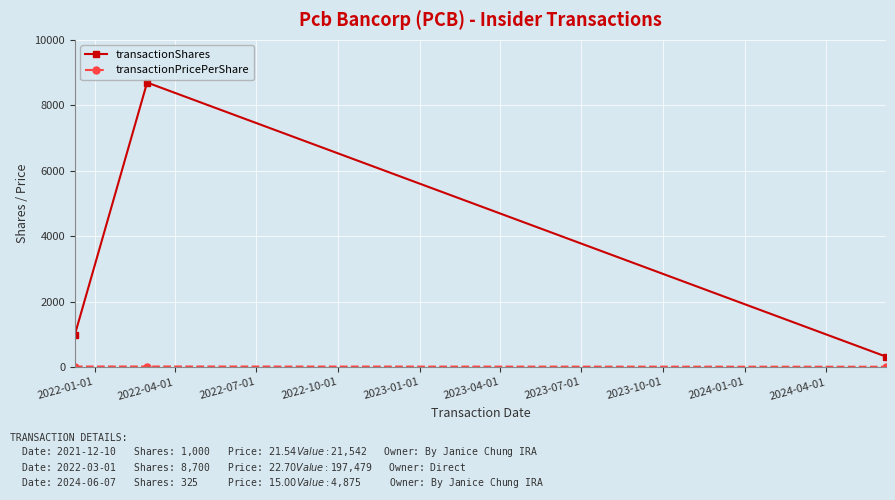

What is the greatest value displayed?

8700.0